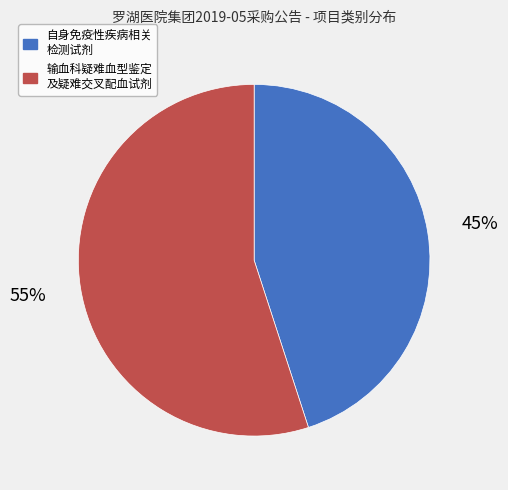

To the nearest percent, what is the difference between the largest and smallest slice percentages?

10%